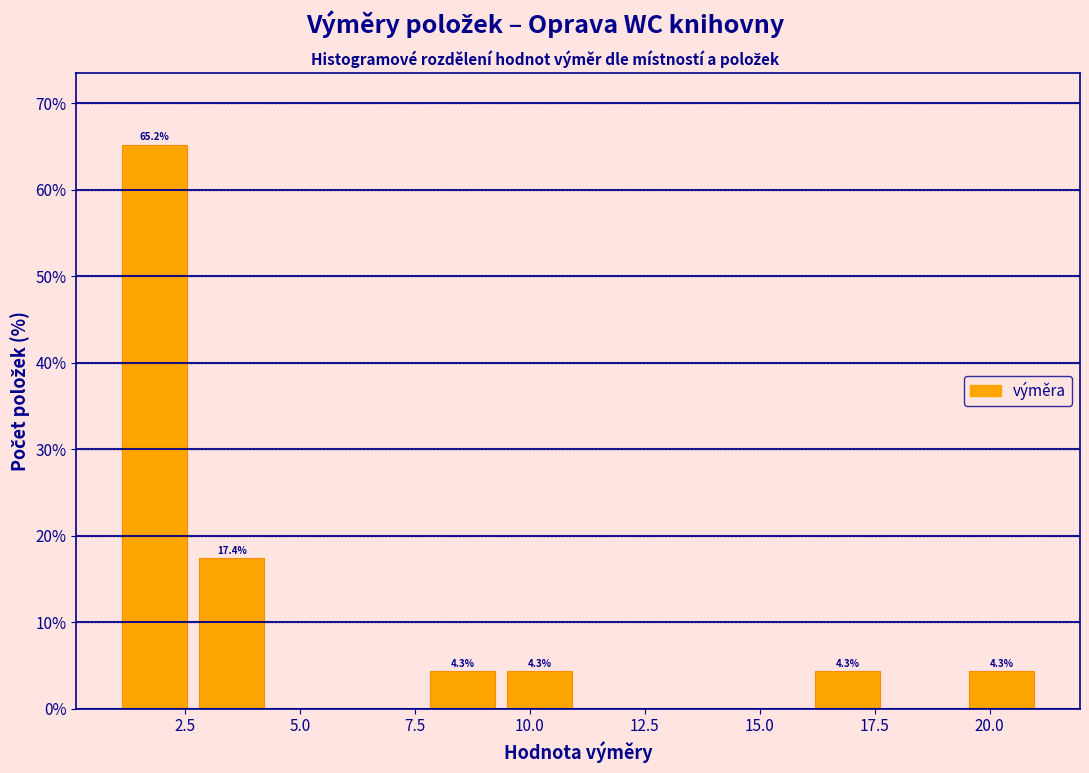

Around what value on the x-axis is the tallest bar? Give the approximate position of its centre, as read against the axis.

2.0